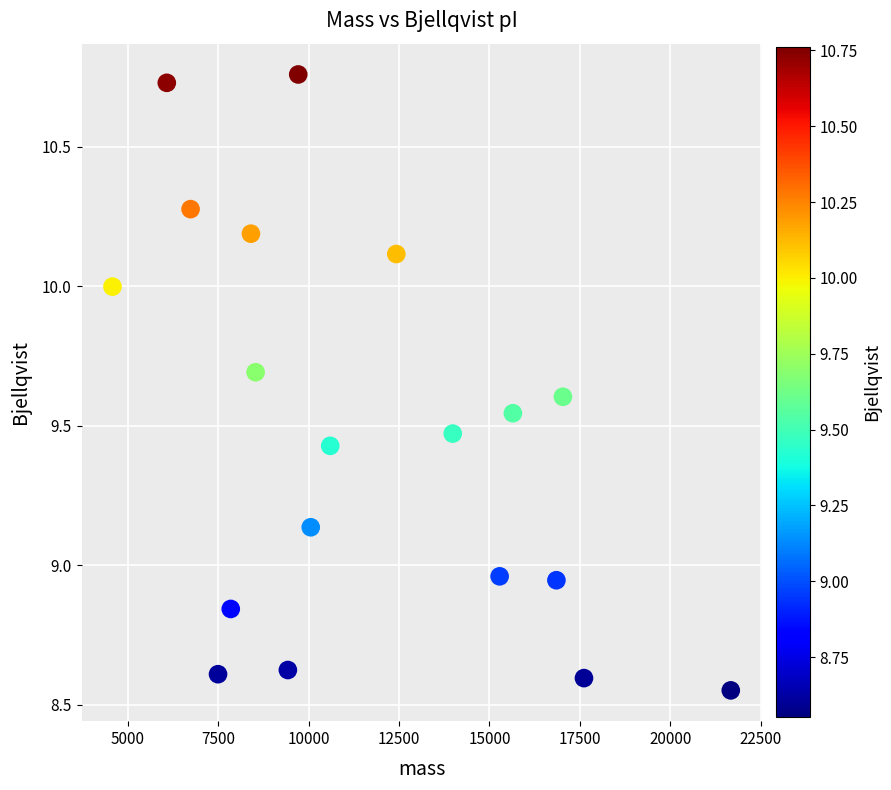

What is the range of Y values (max minus min)?

2.2